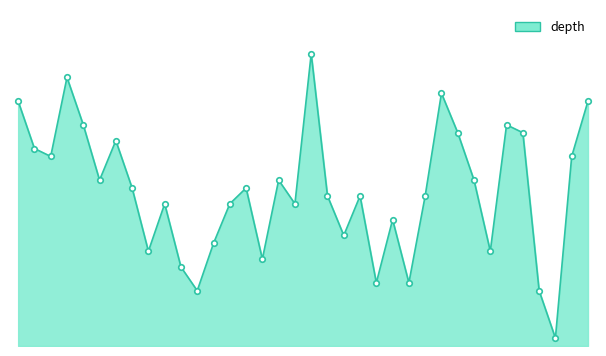

Does the chart display data point markers on the line(s)?

No